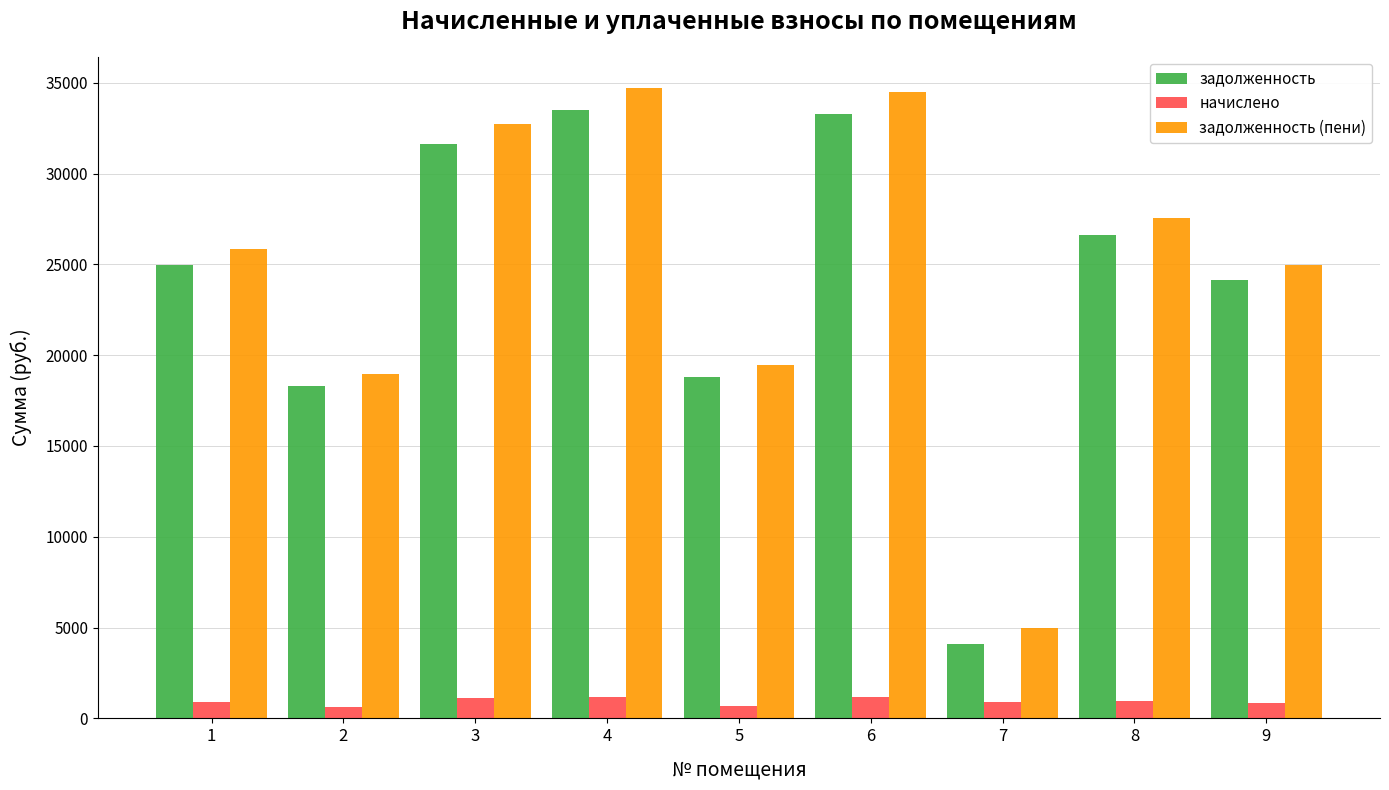

Is it true that задолженность (пени) equals 19442.1 at 5?

True